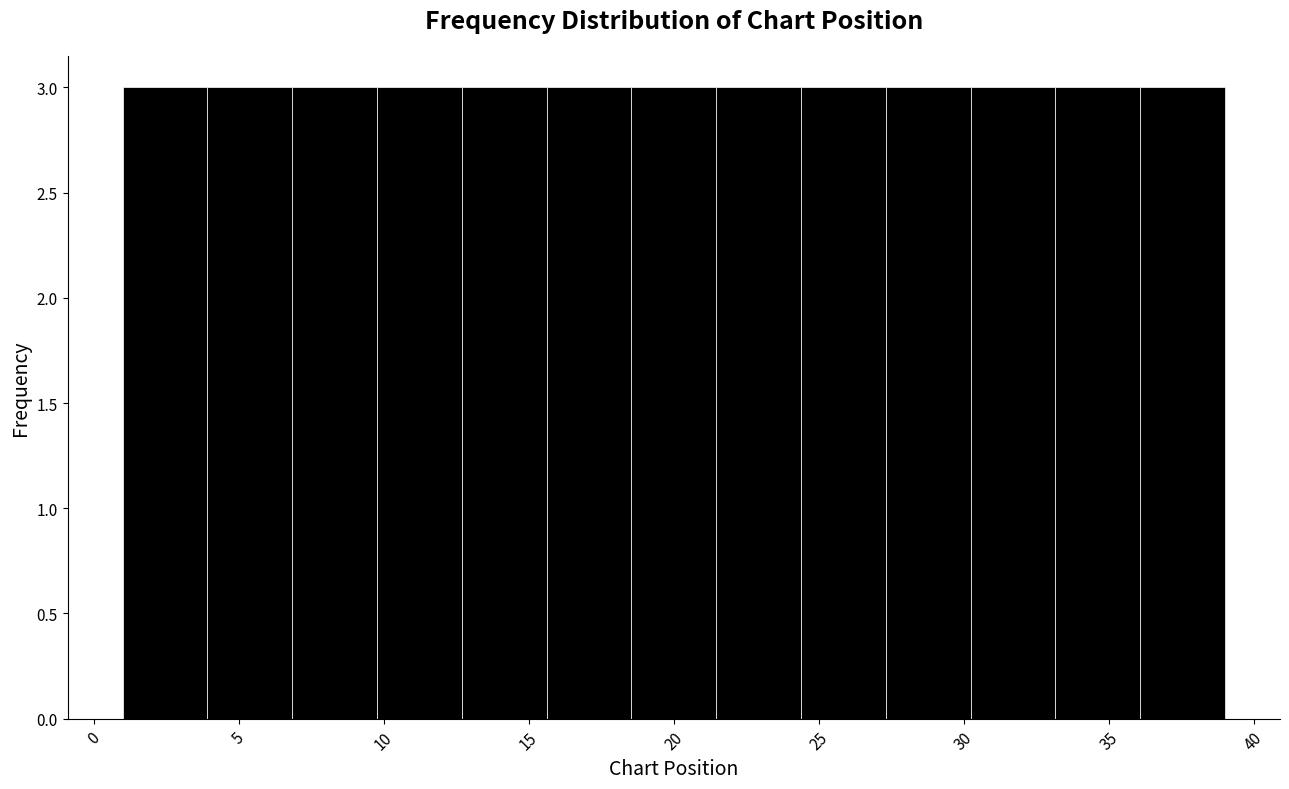

Reading left to right, list every bar in this chart as the range it spans on the x-axis followed by its height. Neither the bar edges nor the heights are printed on the chart, so give them approximately, as read against the axes.

1.0 to 4.0: 3
4.0 to 7.0: 3
7.0 to 10.0: 3
10.0 to 12.5: 3
12.5 to 15.5: 3
15.5 to 18.5: 3
18.5 to 21.5: 3
21.5 to 24.5: 3
24.5 to 27.5: 3
27.5 to 30.0: 3
30.0 to 33.0: 3
33.0 to 36.0: 3
36.0 to 39.0: 3